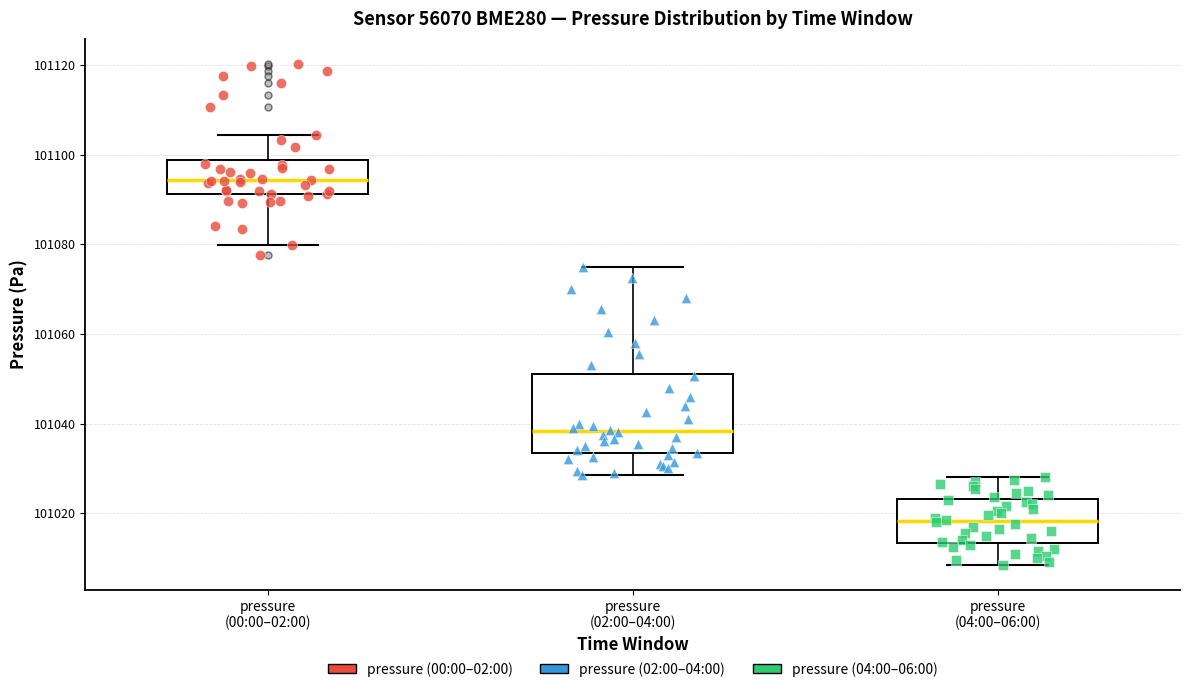

Reading left to right, read every box against the y-axis: the position of its median line, the range the box covers, and the ends of its whiskers. The values are not printed on the chart, so give them approximately, as read against the axis.

pressure (00:00–02:00): median 101094, box 101092 to 101098, whiskers 101080 to 101104
pressure (02:00–04:00): median 101038, box 101034 to 101052, whiskers 101028 to 101076
pressure (04:00–06:00): median 101018, box 101014 to 101024, whiskers 101008 to 101028